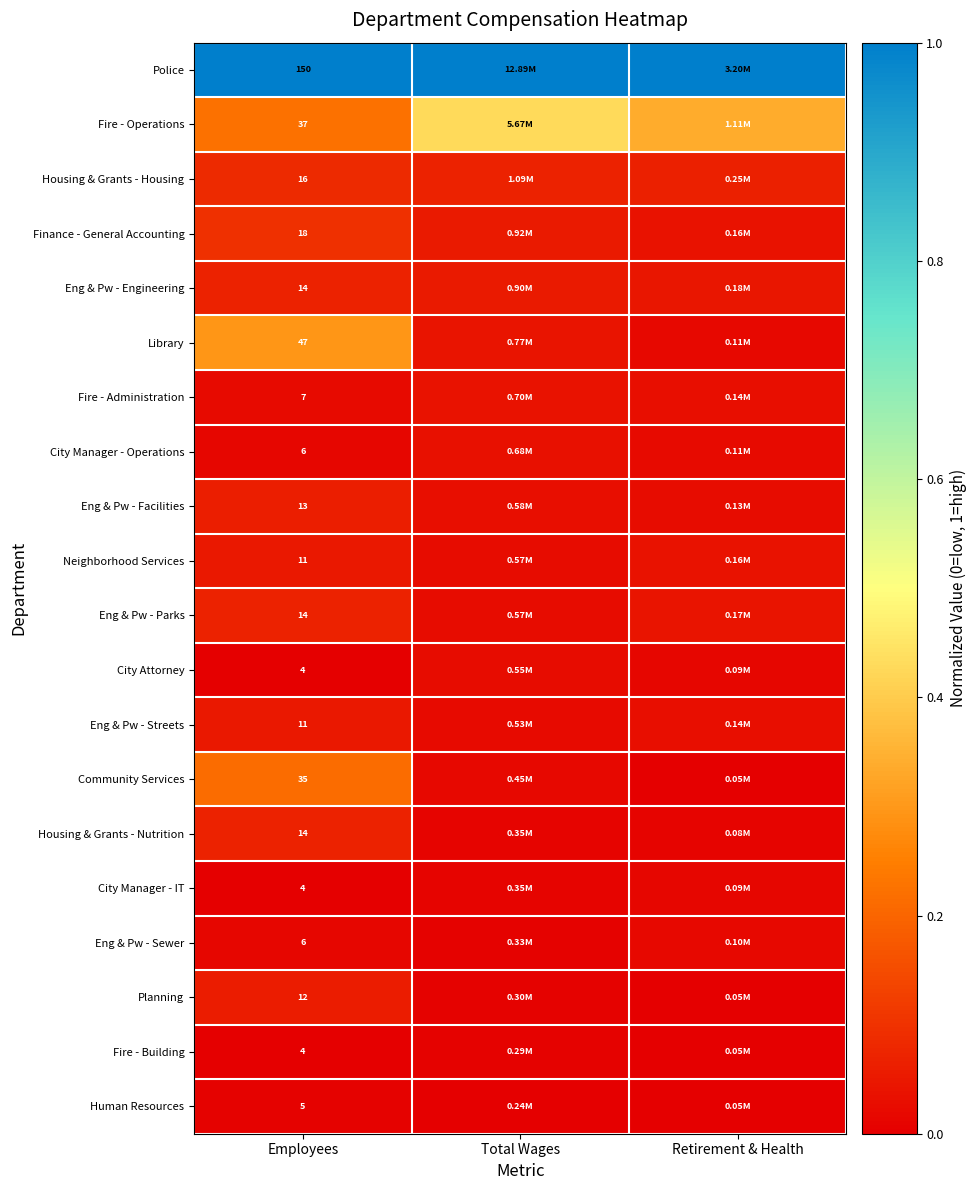

How many City Manager - Operations values are between 0 and 1?

3